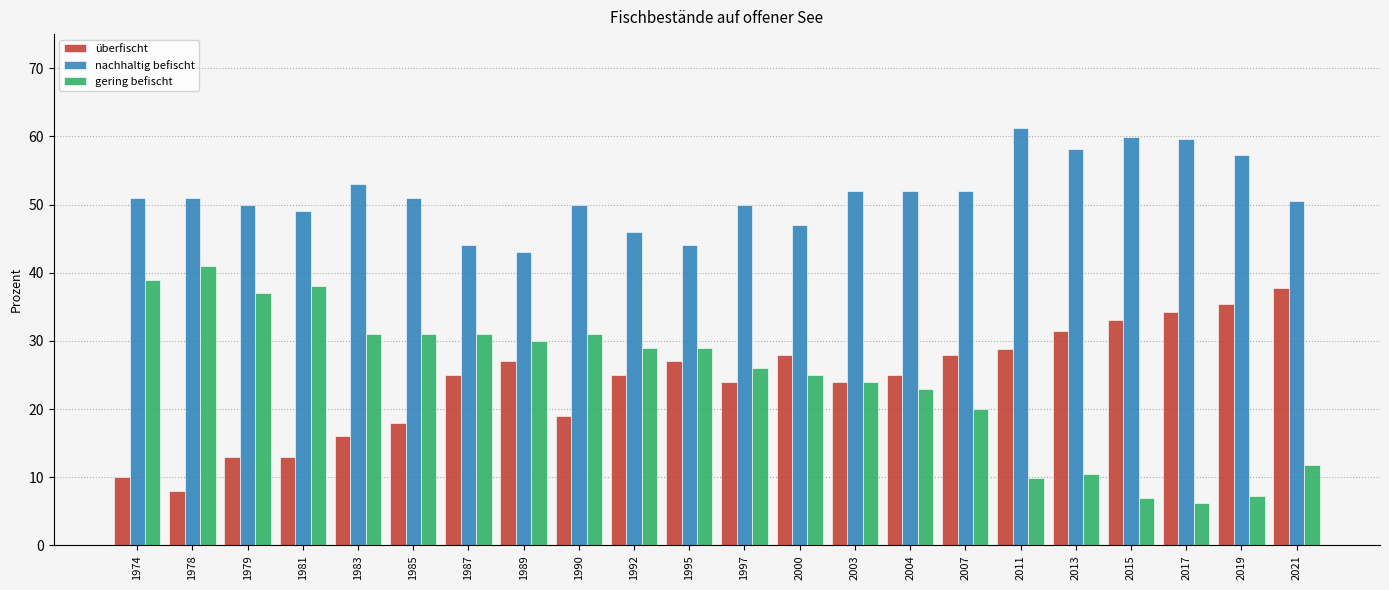

Is it true that nachhaltig befischt equals 50.5 at 2021?

True